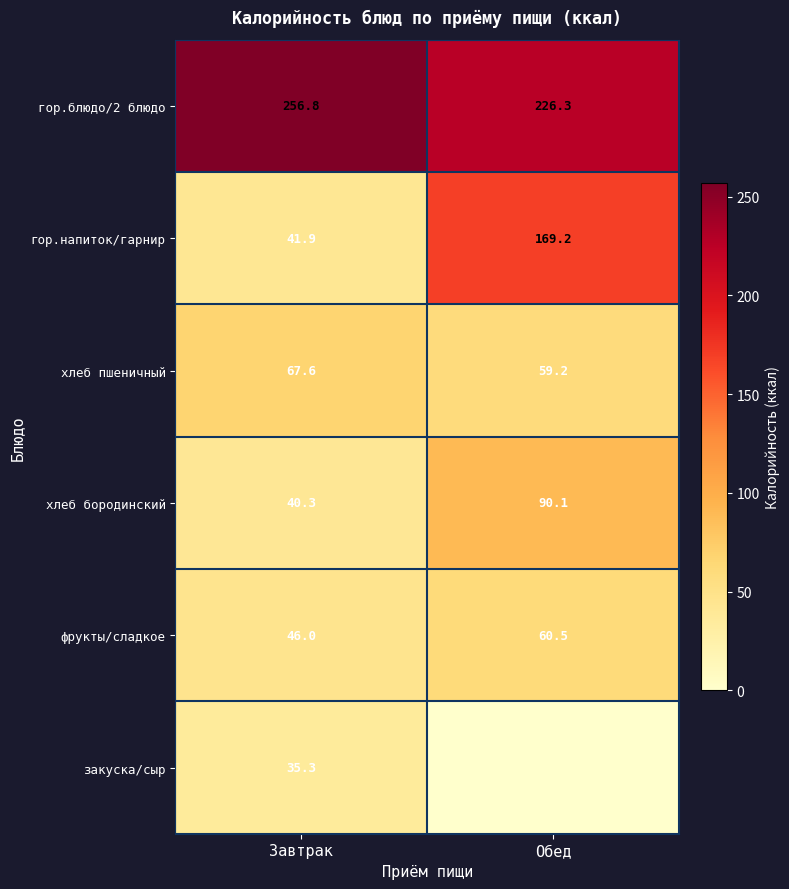

What is the sum of all гор.блюдо/2 блюдо values?

483.1